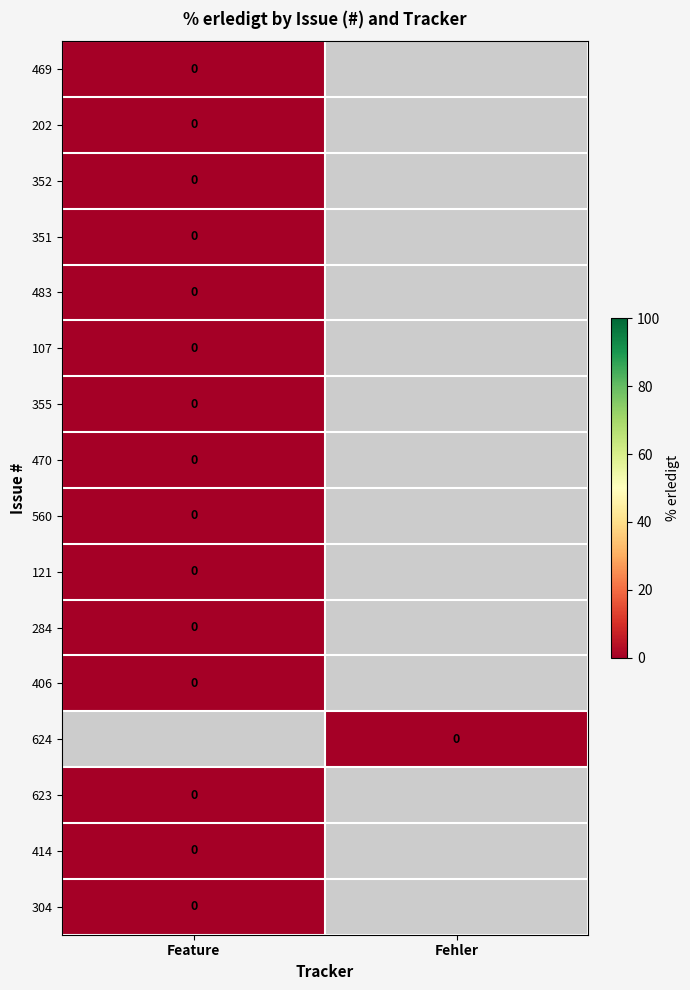

How many distinct data groups are displayed?

16